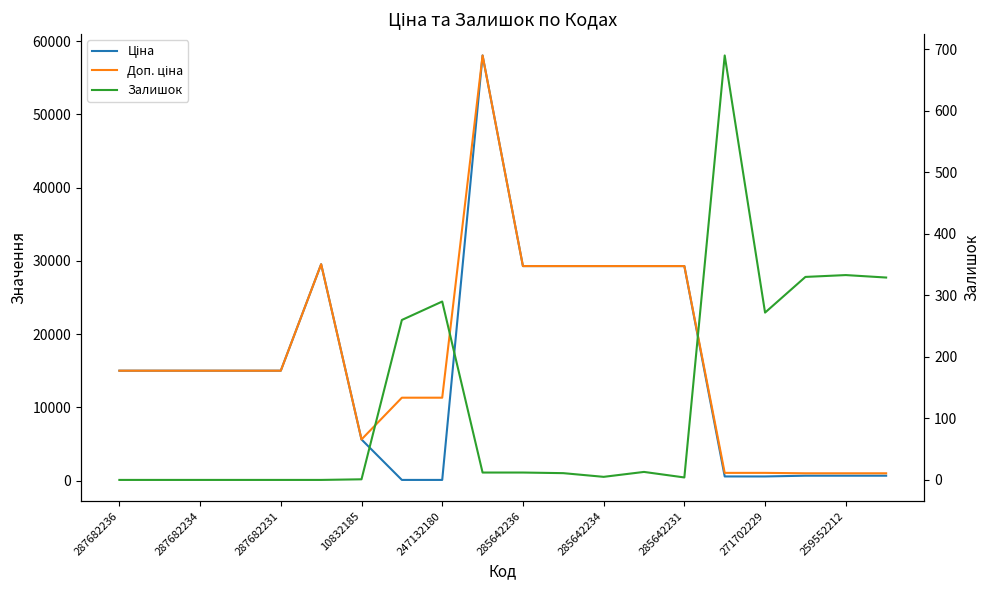

Which series has the largest range (max minus min)?

Ціна